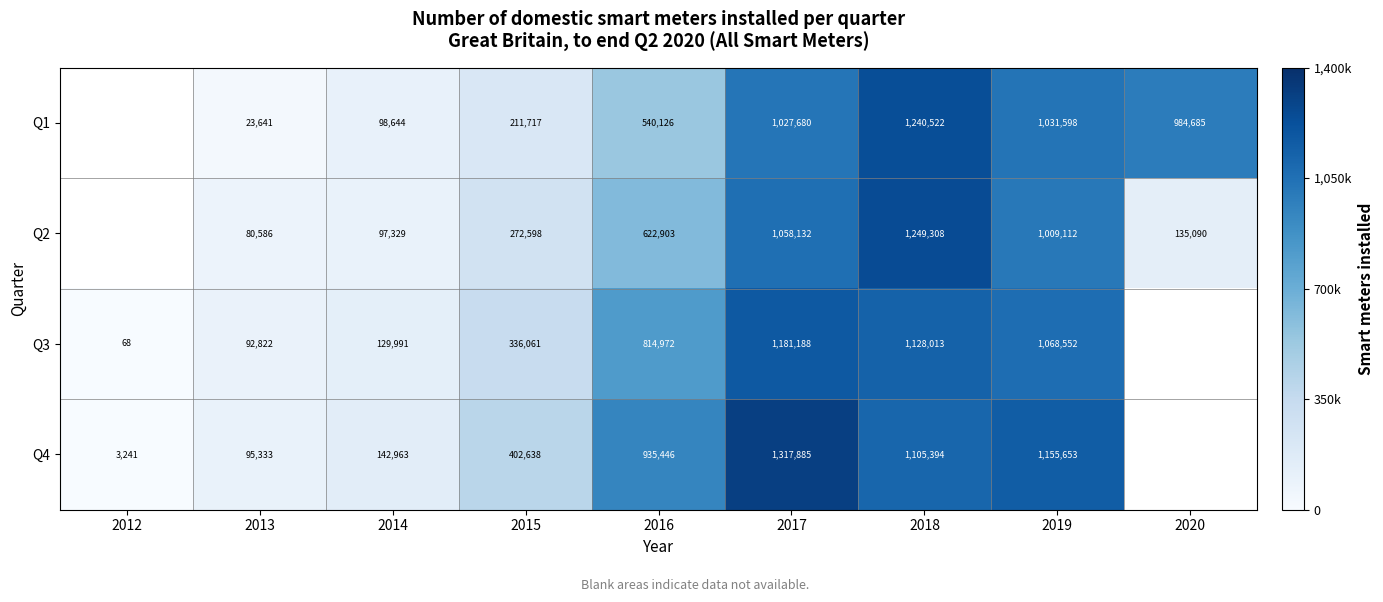

What is the sum of the Q1 values at 2016 and 2018?

1780648